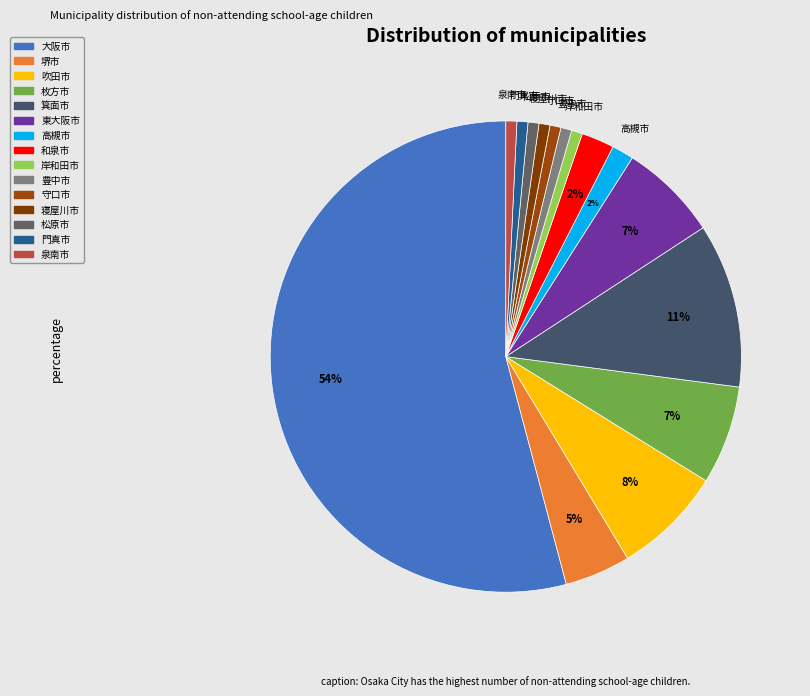

Is there a majority slice in this chart?

Yes